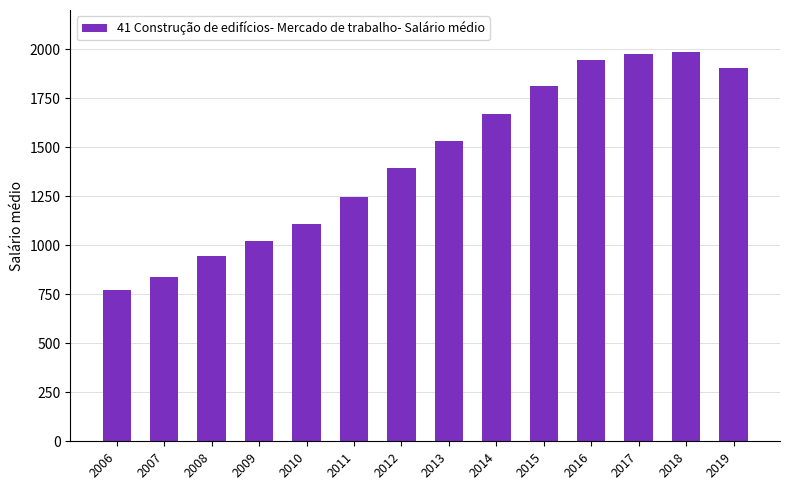

What is the difference between the second highest and minimum values?

1203.7